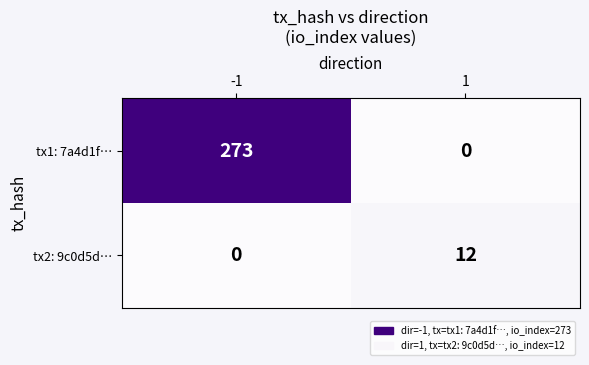

Which label corresponds to the largest value in the chart?

-1